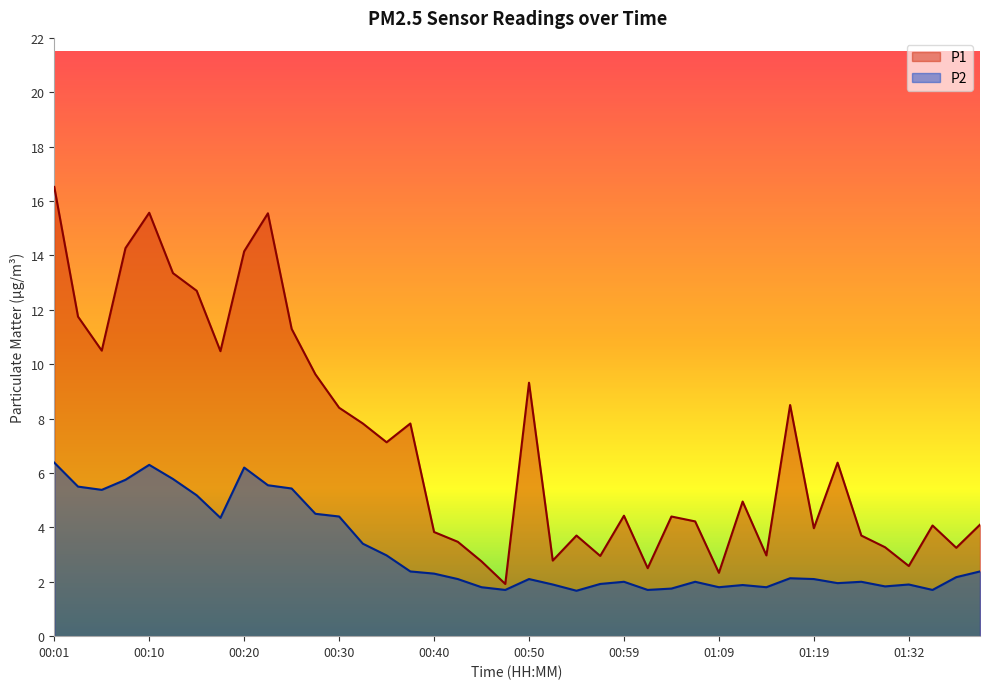

Which label corresponds to the largest value in the chart?

00:01